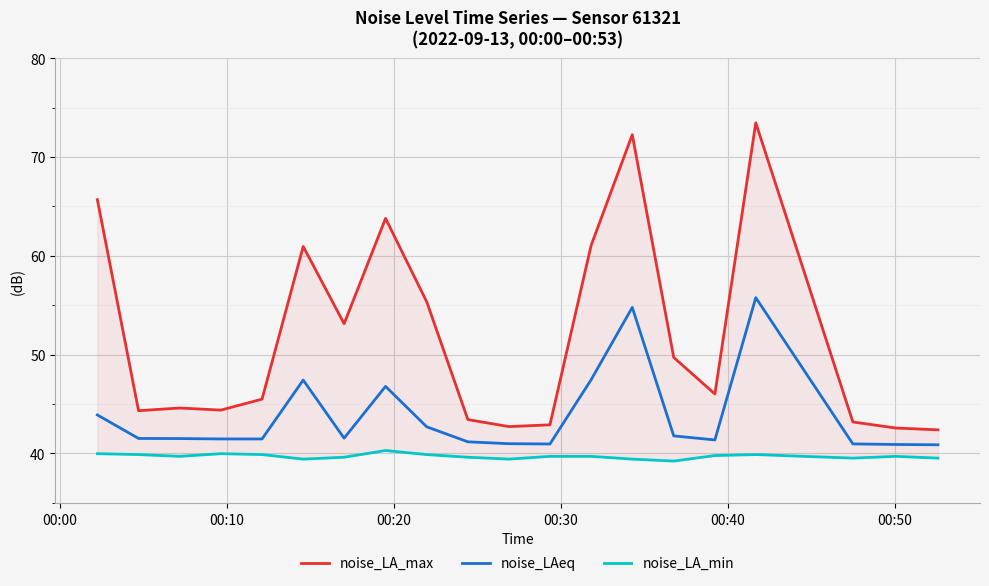

What is the average value of the noise_LAeq series?

43.8